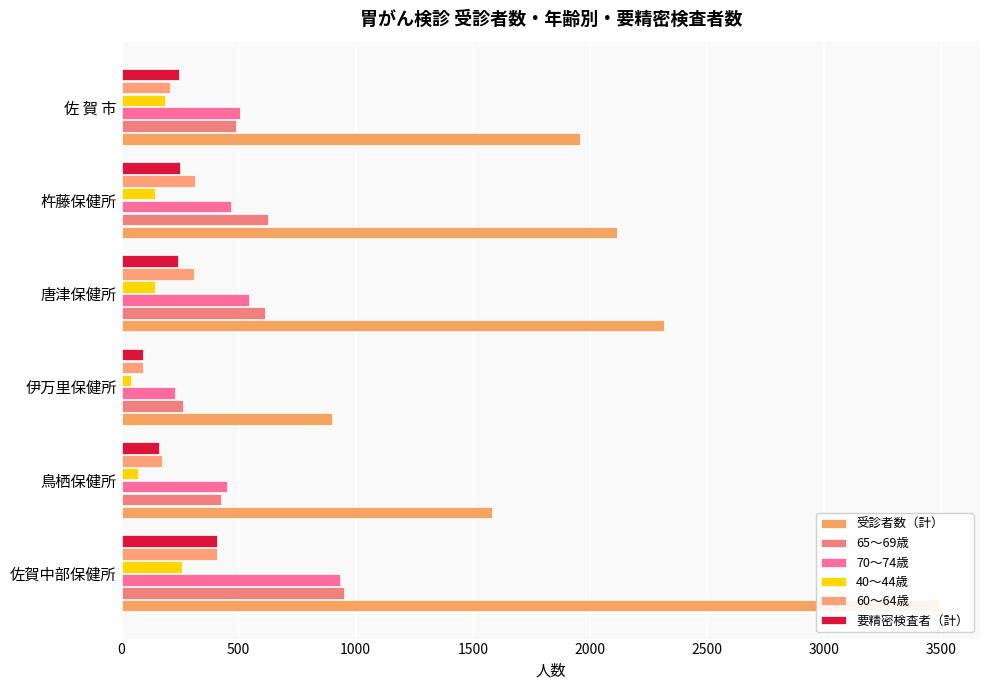

What is the value of the 70～74歳 bar at the 6th from the left?

507